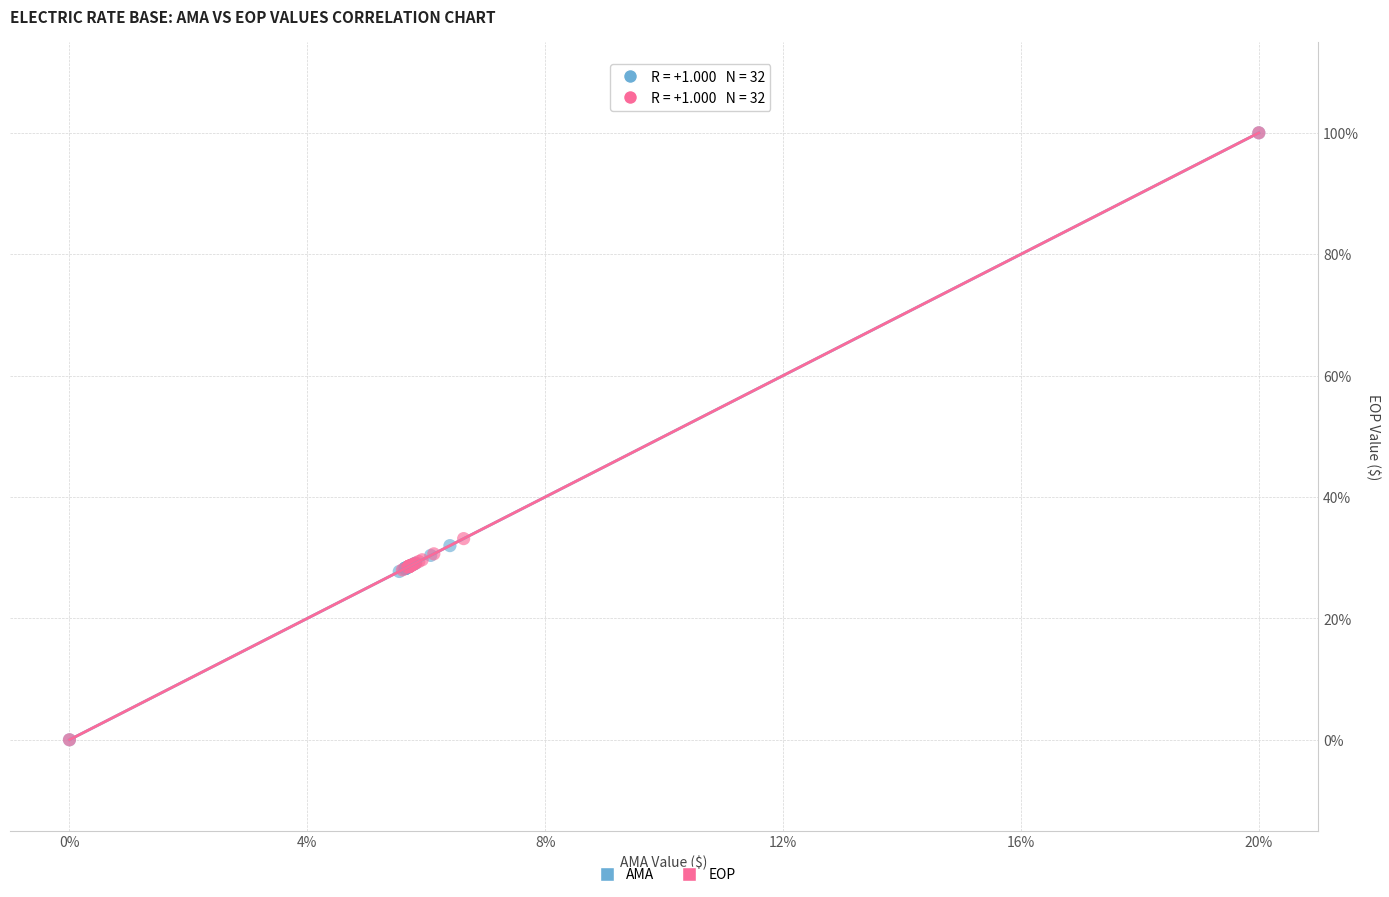

What are all the series names shown in the legend?

AMA, EOP